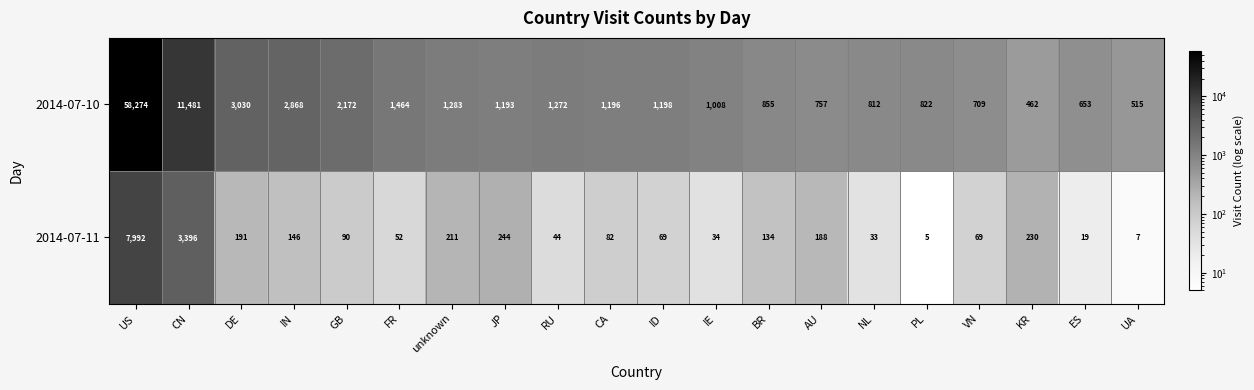

List the series in order of their overall mean, highest first.

2014-07-10, 2014-07-11